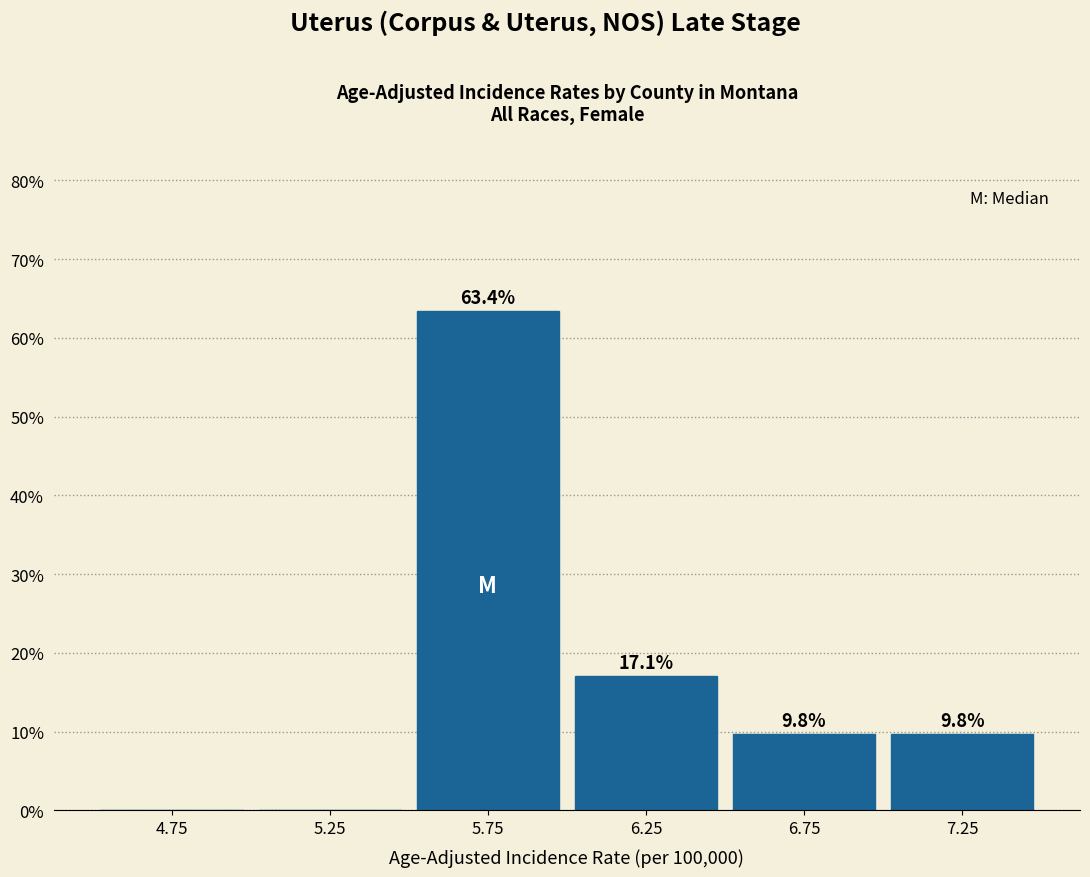

Reading left to right, list all the values displayed in this chart.

4.75=0.0	5.25=0.0	5.75=63.4	6.25=17.1	6.75=9.8	7.25=9.8